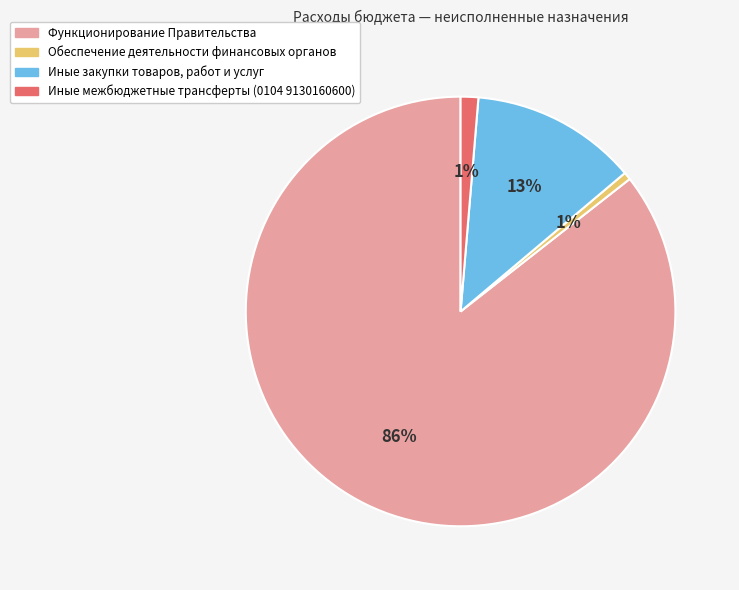

What percentage is the Иные межбюджетные трансферты (0104 9130160600) slice, to the nearest percent?

1%